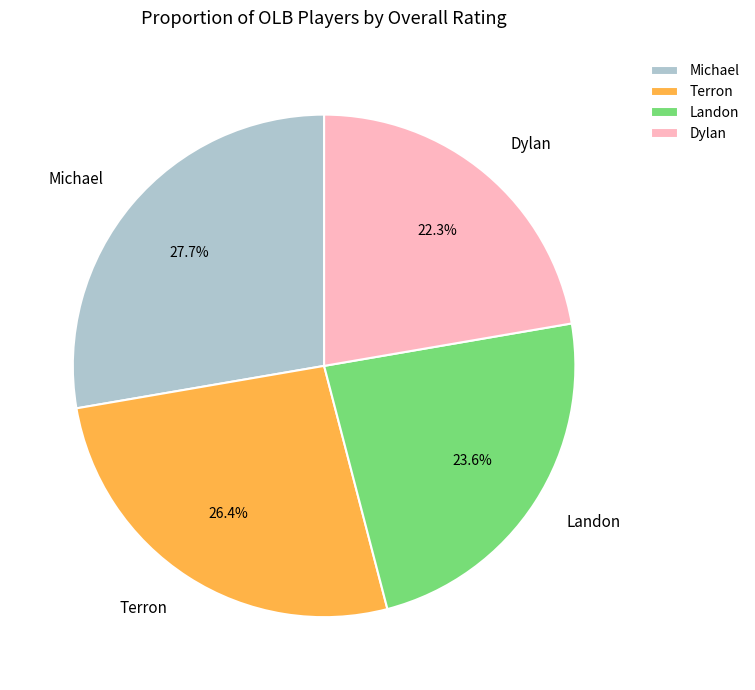

What percentage is NOT represented by Michael?

72.3%